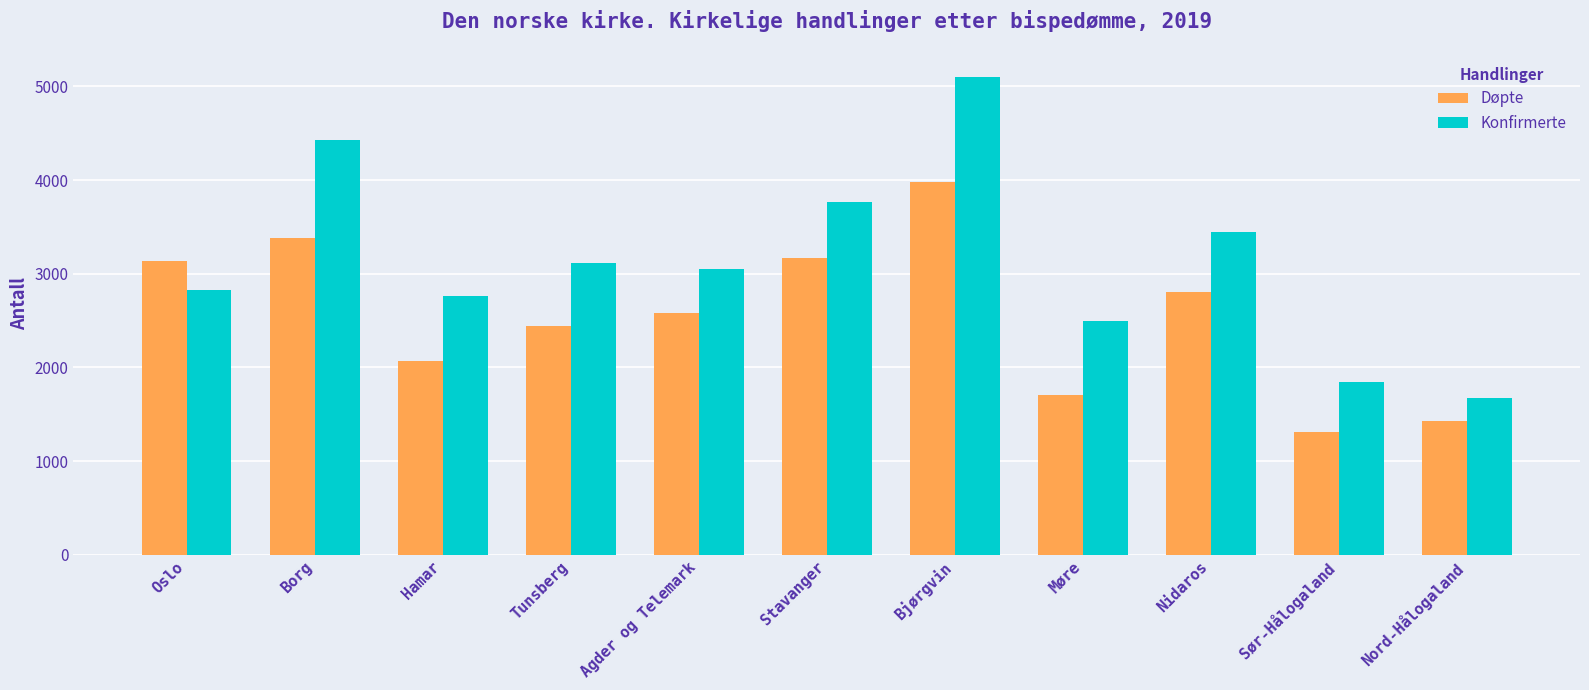

At which label does Konfirmerte first exceed 3056?

Borg